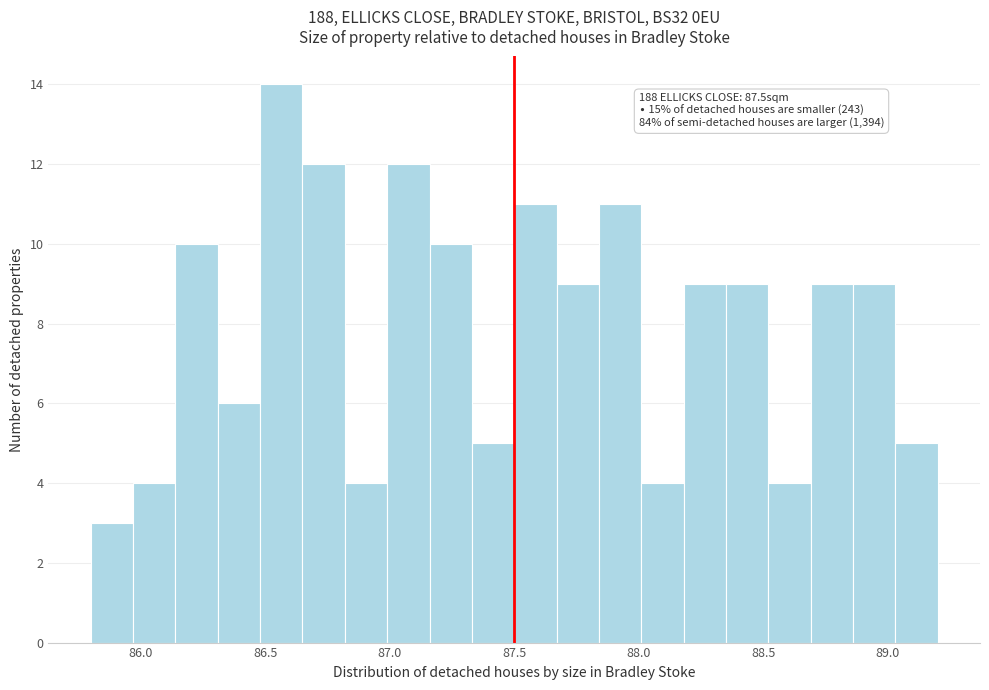

Around what value on the x-axis is the tallest bar? Give the approximate position of its centre, as read against the axis.

86.55